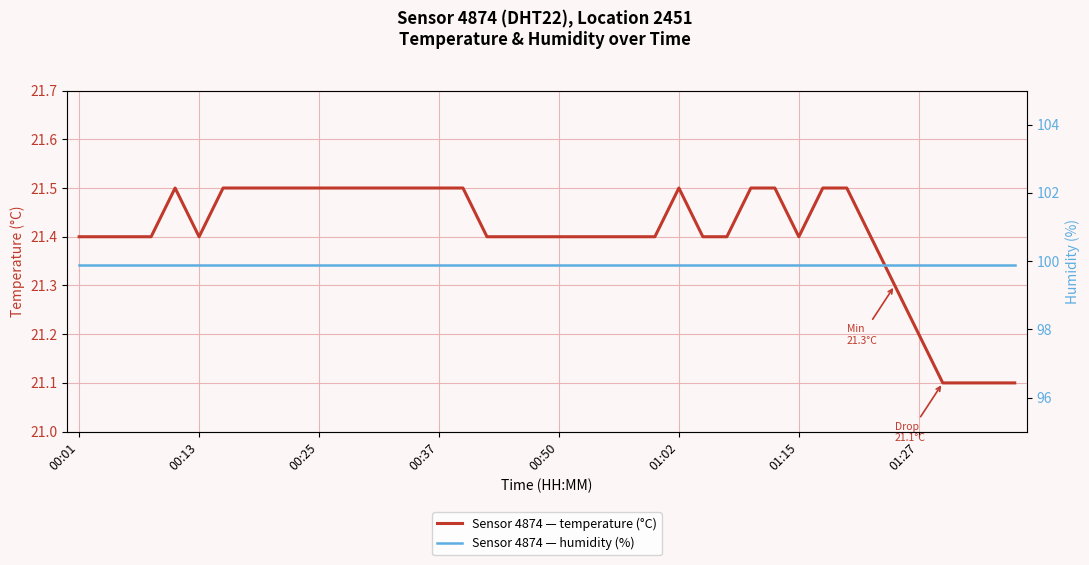

What position from the right is 00:01?

40